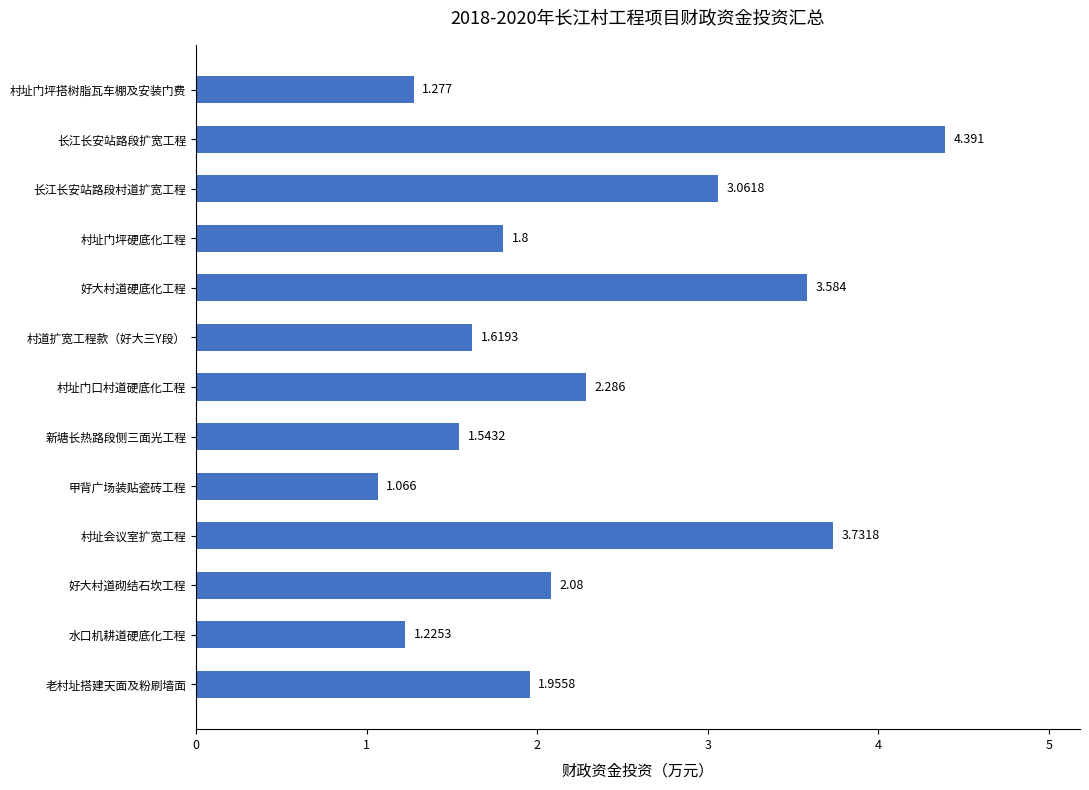

Are the bars horizontal?

Yes